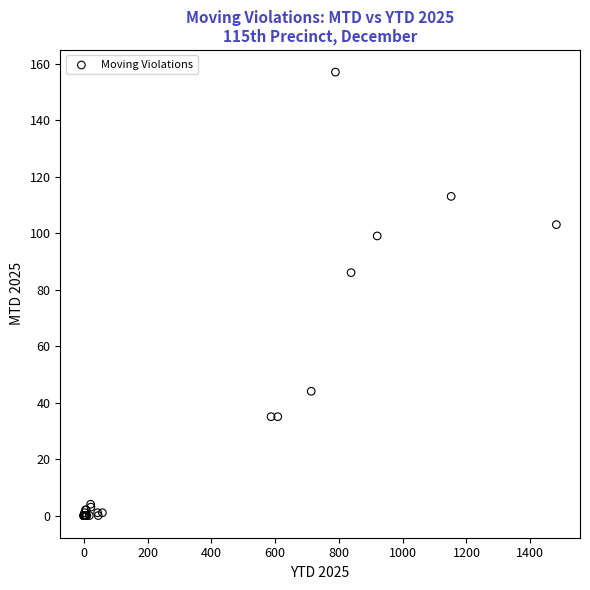

What Y value in the scatter plot is closest to 78?

86